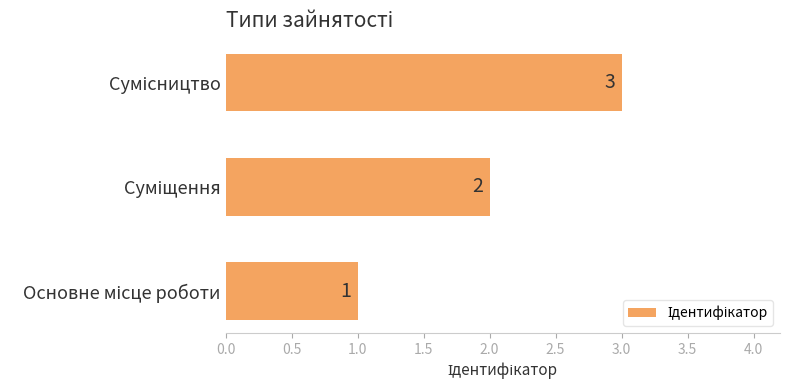

How many values are between 1 and 3?

3